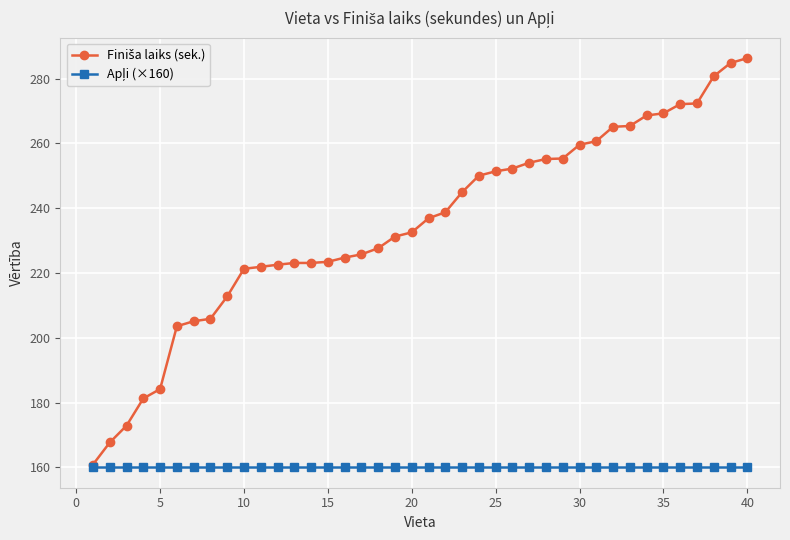

At how many categories does at least one series exceed 275?

3